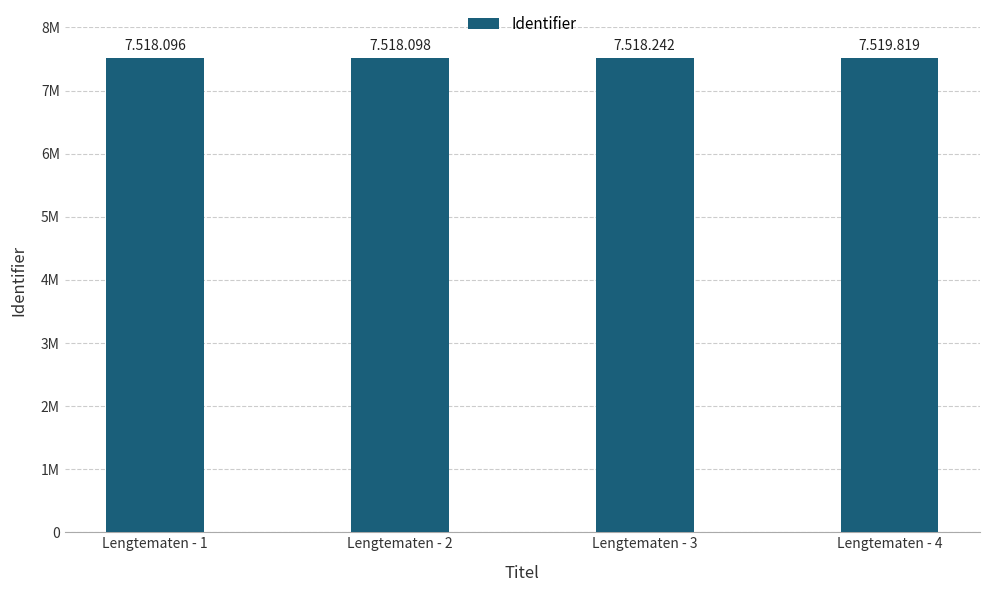

The chart shows a value of 3907222 at Lengtematen - 1. True or false?

False